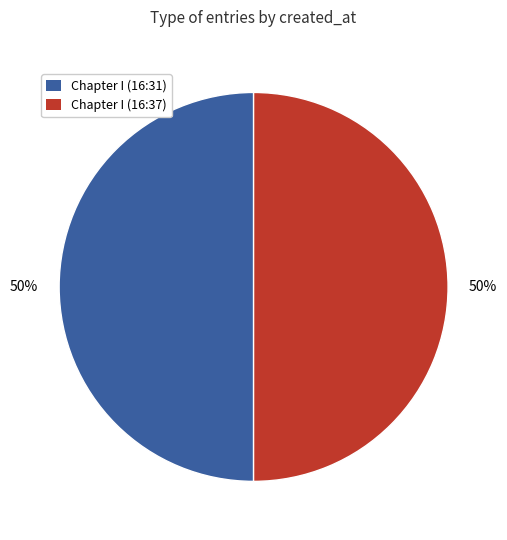

To the nearest percent, what portion does Chapter I (16:37) represent?

50%